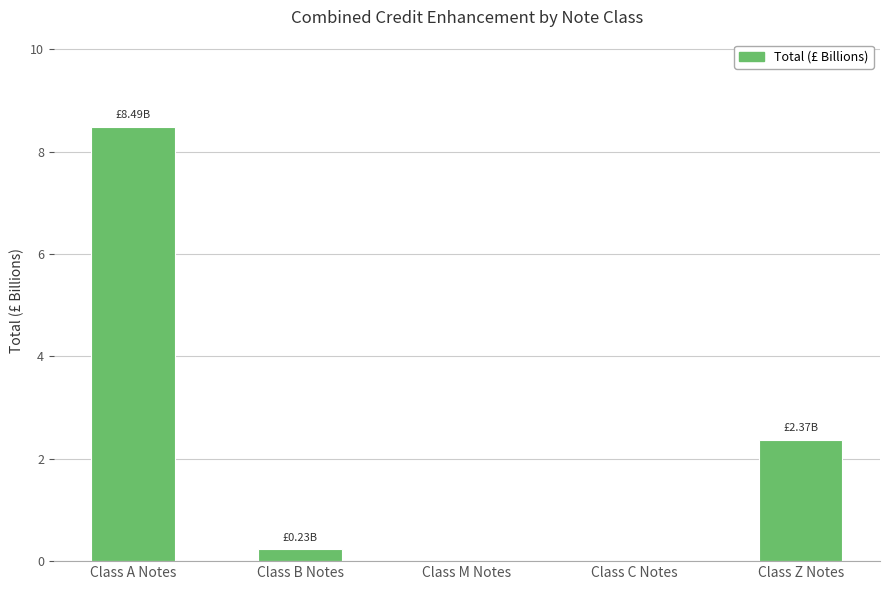

What is the sum of the values at Class Z Notes and Class M Notes?

2.4